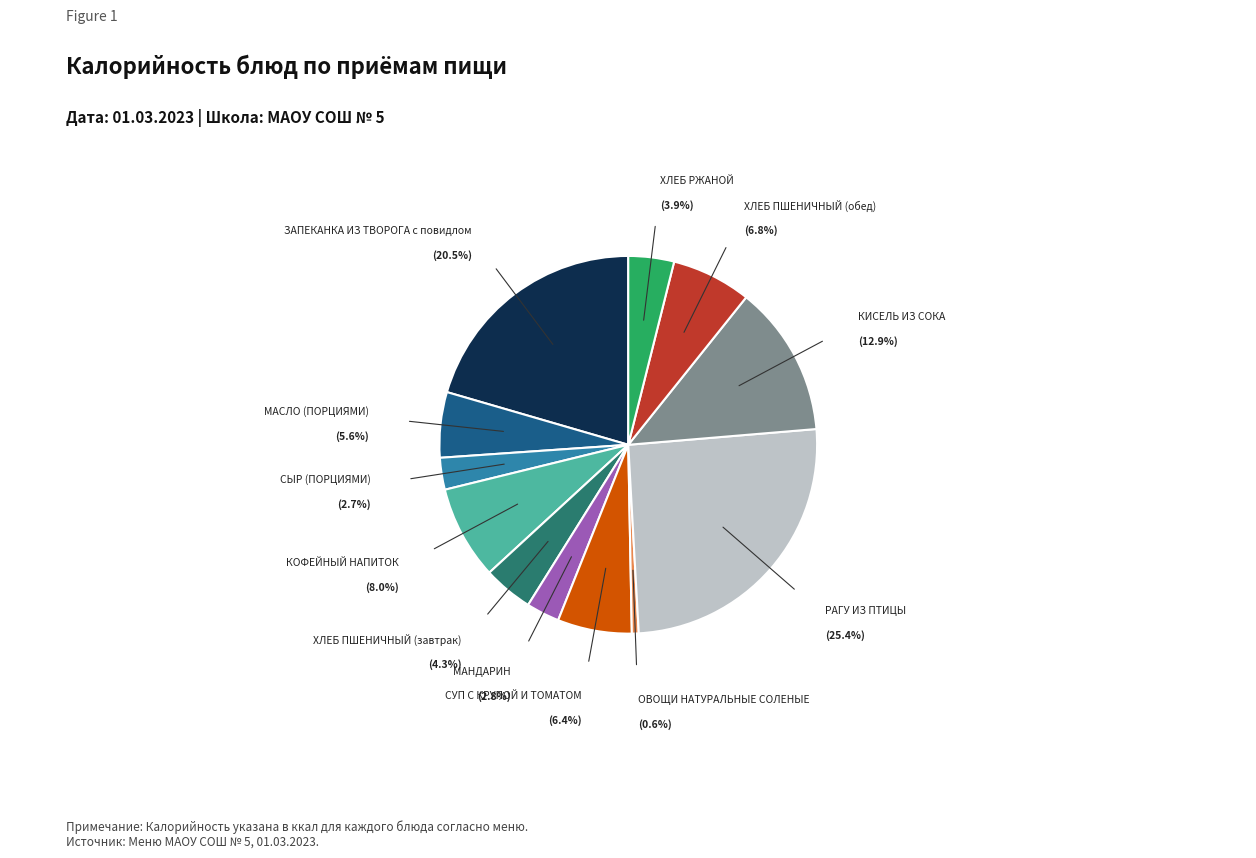

How many slices are in this pie chart?

12